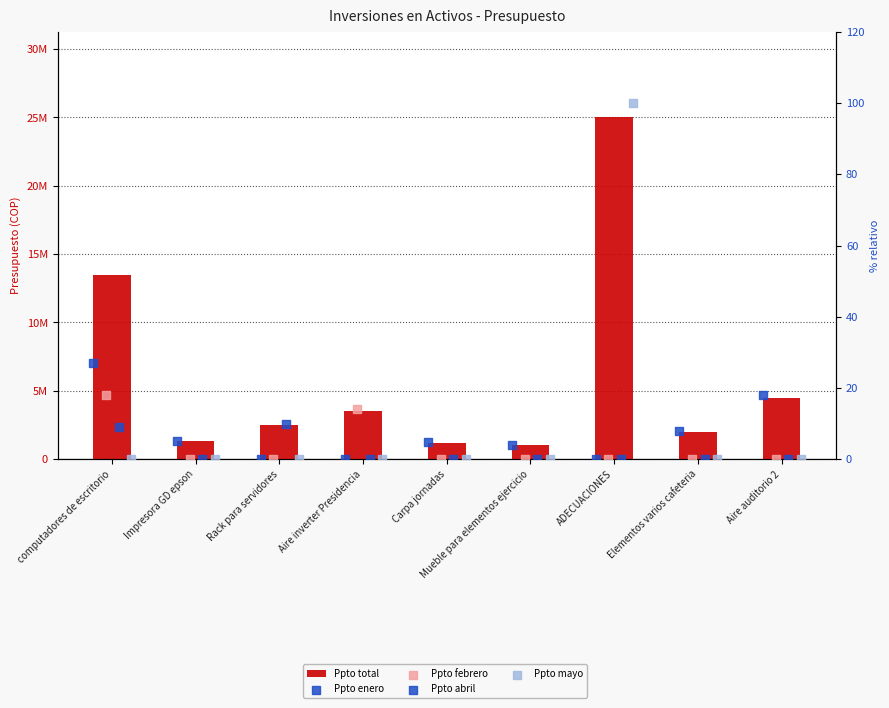

What are all the series names shown in the legend?

Ppto total, Ppto enero, Ppto febrero, Ppto abril, Ppto mayo